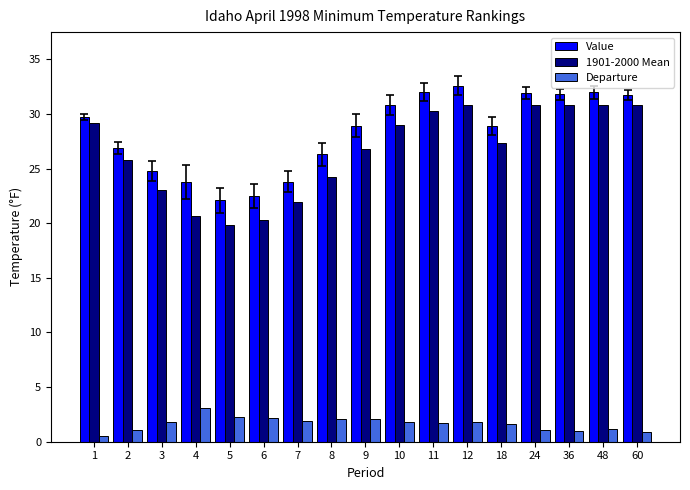

Rank the series by their maximum value, from highest to lowest.

Value, 1901-2000 Mean, Departure